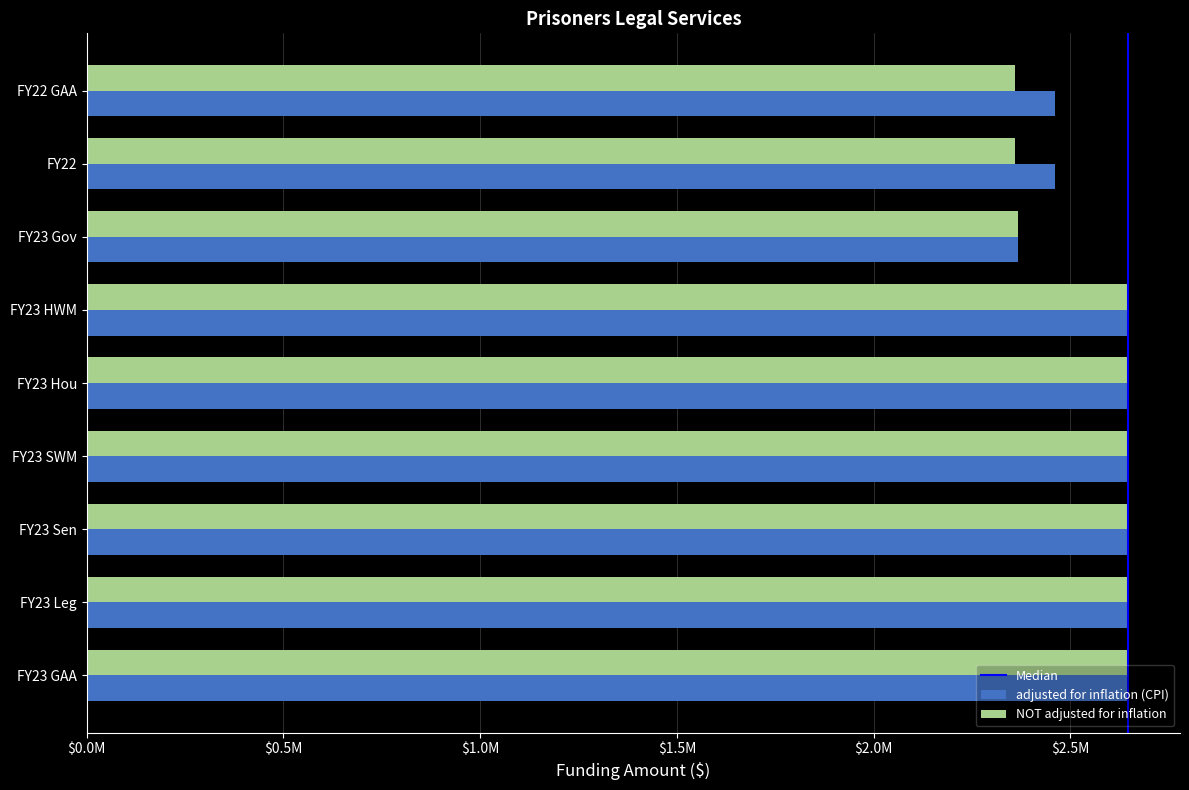

Reading left to right, transcribe all the data shown in this chart.

adjusted for inflation (CPI): FY23 GAA=2646567	FY23 Leg=2646567	FY23 Sen=2646567	FY23 SWM=2646567	FY23 Hou=2646567	FY23 HWM=2646567	FY23 Gov=2367688	FY22=2460515	FY22 GAA=2460515
NOT adjusted for inflation: FY23 GAA=2646567	FY23 Leg=2646567	FY23 Sen=2646567	FY23 SWM=2646567	FY23 Hou=2646567	FY23 HWM=2646567	FY23 Gov=2367688	FY22=2358482	FY22 GAA=2358482